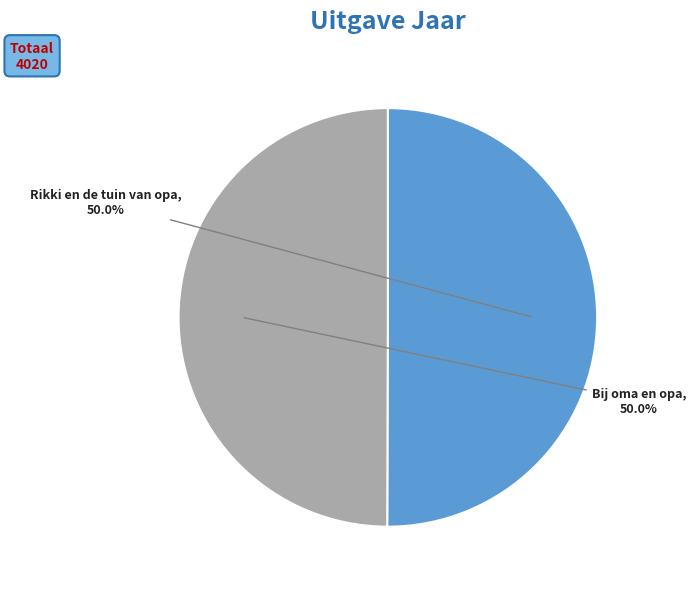

True or false: Rikki en de tuin van opa accounts for 42% of the total.

False